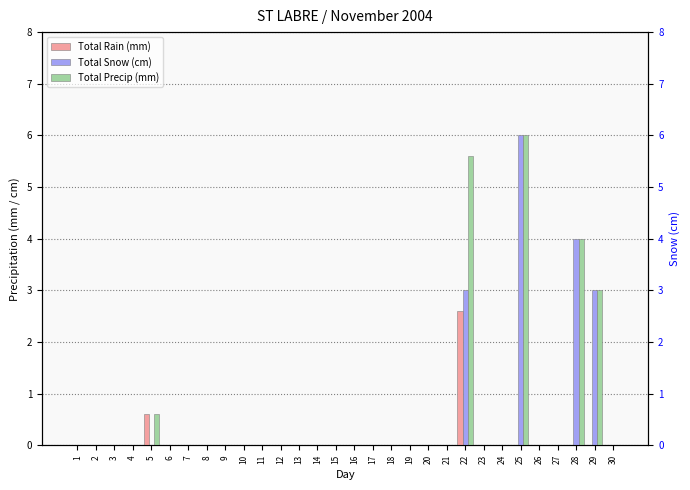

The value of Total Snow (cm) at 24 is 3.3. True or false?

False